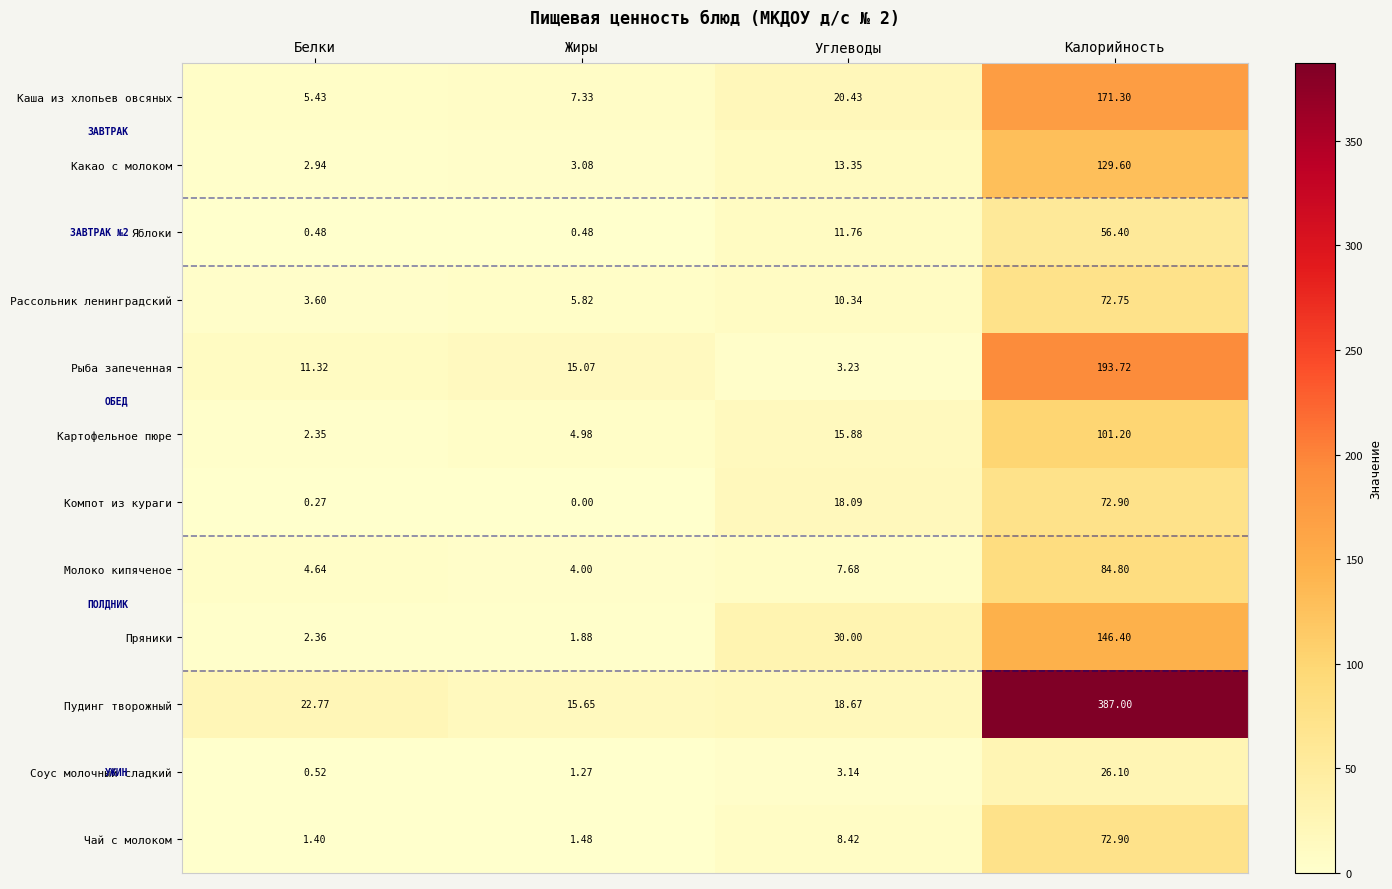

Which series has the widest spread of values?

Пудинг творожный